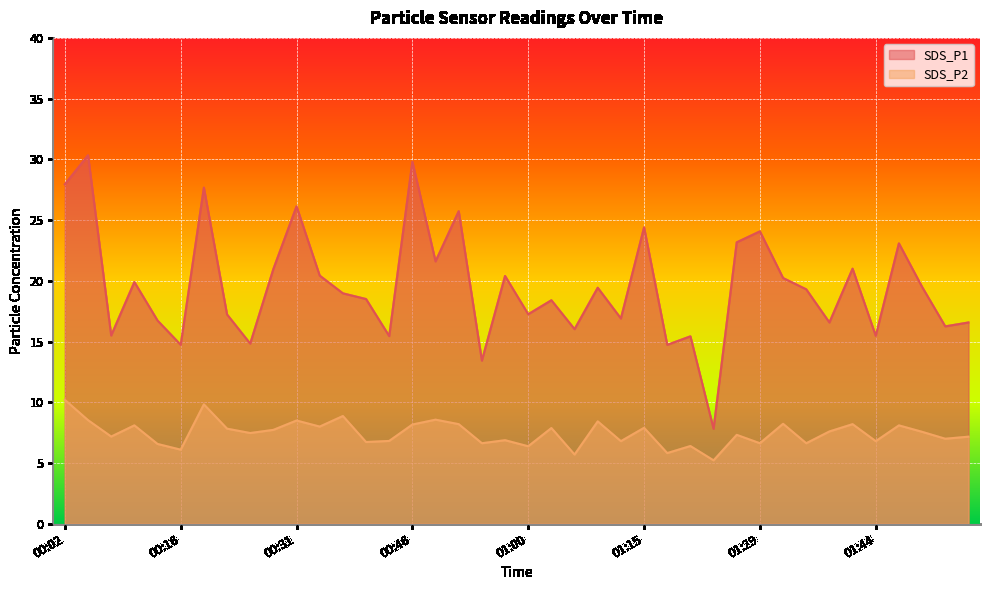

At which category is the sum across all series the highest?

00:05